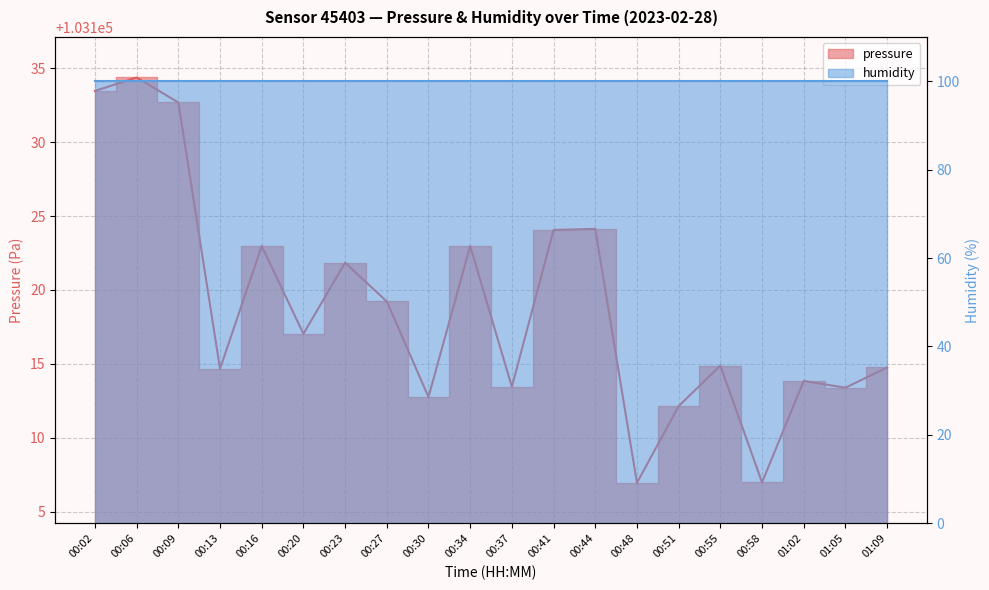

What is the label of the 8th point from the right?

00:44